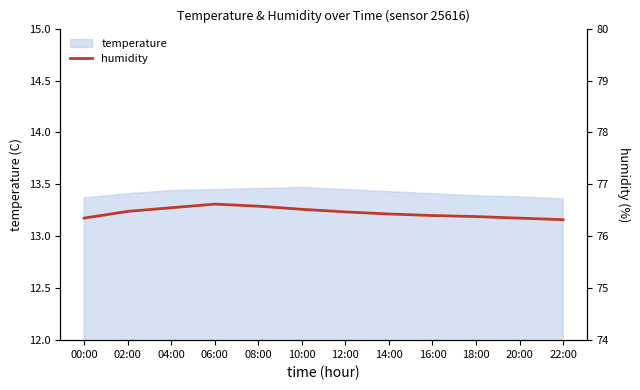

How many values are between 76 and 77?

12